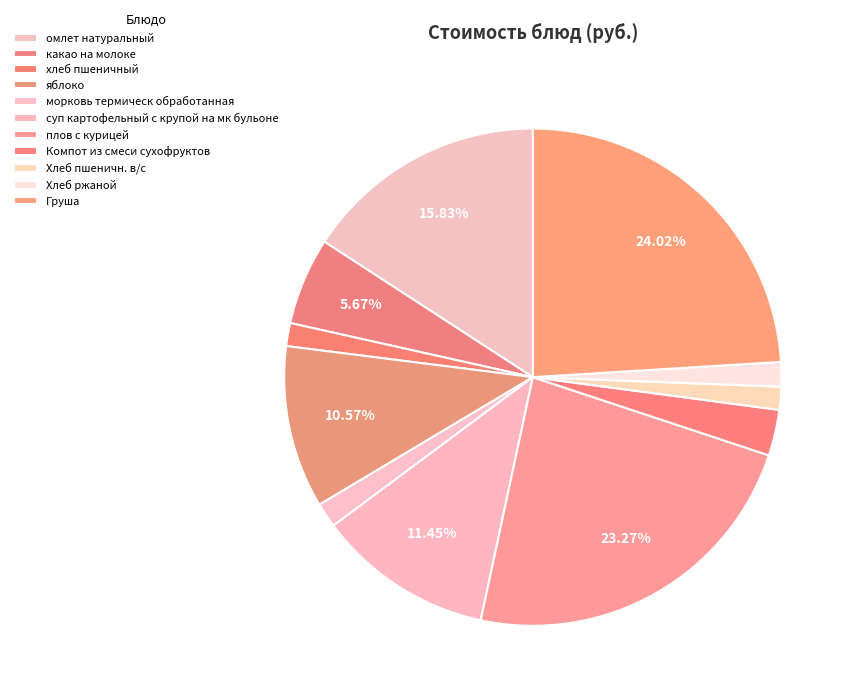

Rank the categories by value from lowest to highest.

хлеб пшеничный, Хлеб пшеничн. в/с, Хлеб ржаной, морковь термическ обработанная, Компот из смеси сухофруктов, какао на молоке, яблоко, суп картофельный с крупой на мк бульоне, омлет натуральный, плов с курицей, Груша